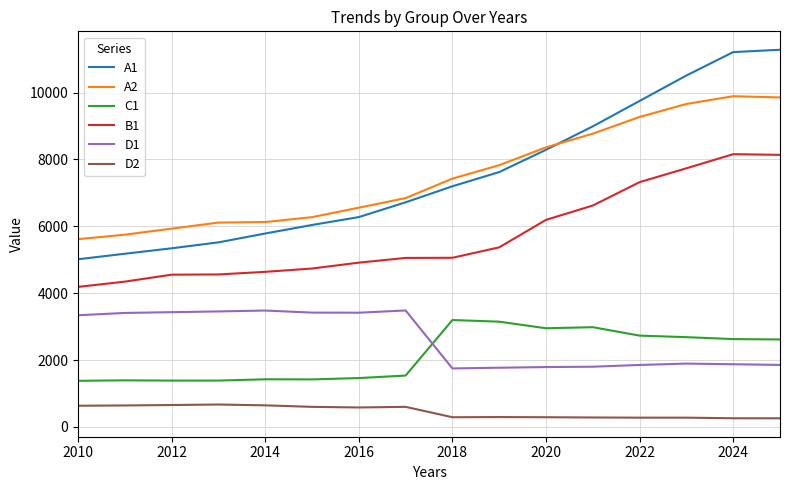

What is the minimum value shown in the chart?

259